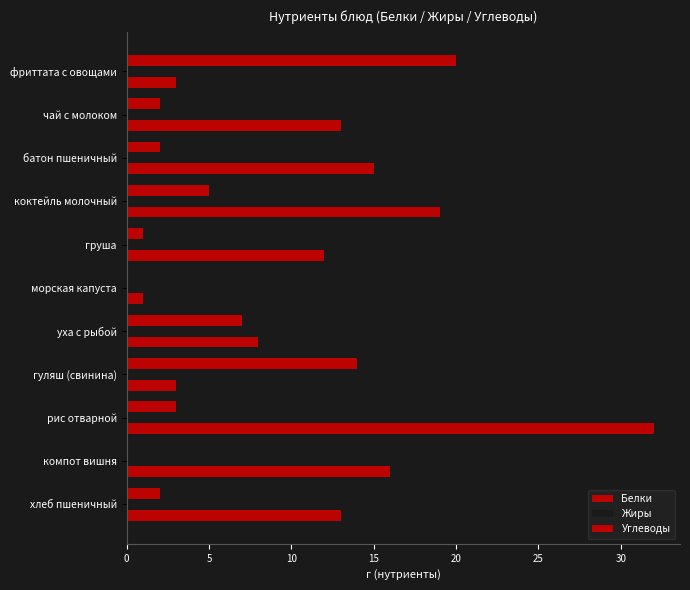

Which series has the largest total across all categories?

Углеводы